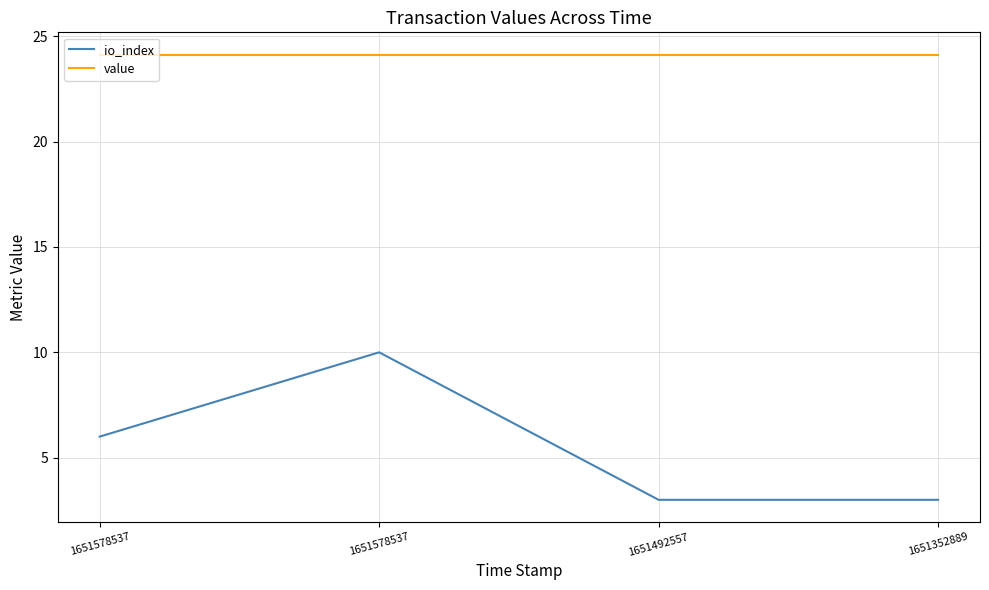

The value of io_index at 1651492557 is 5.1. True or false?

False